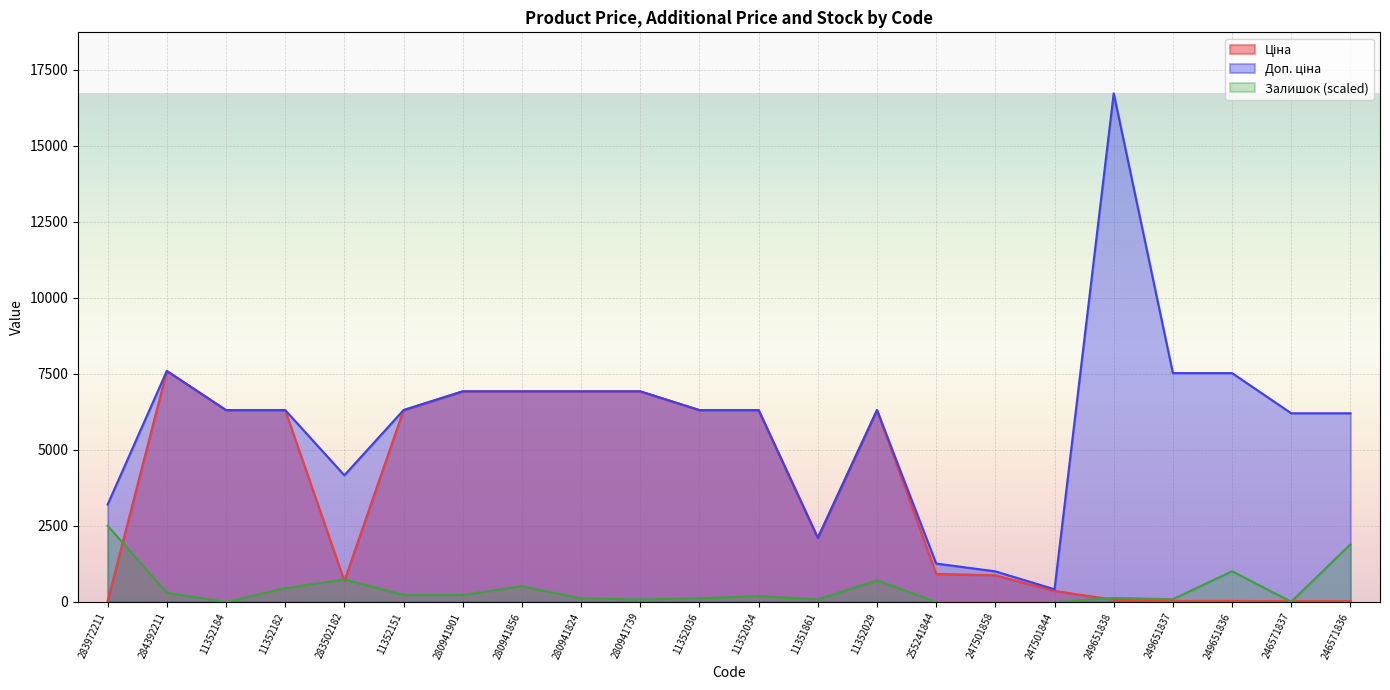

What is the sum of the Залишок values at 11352034 and 11351861?

278.7